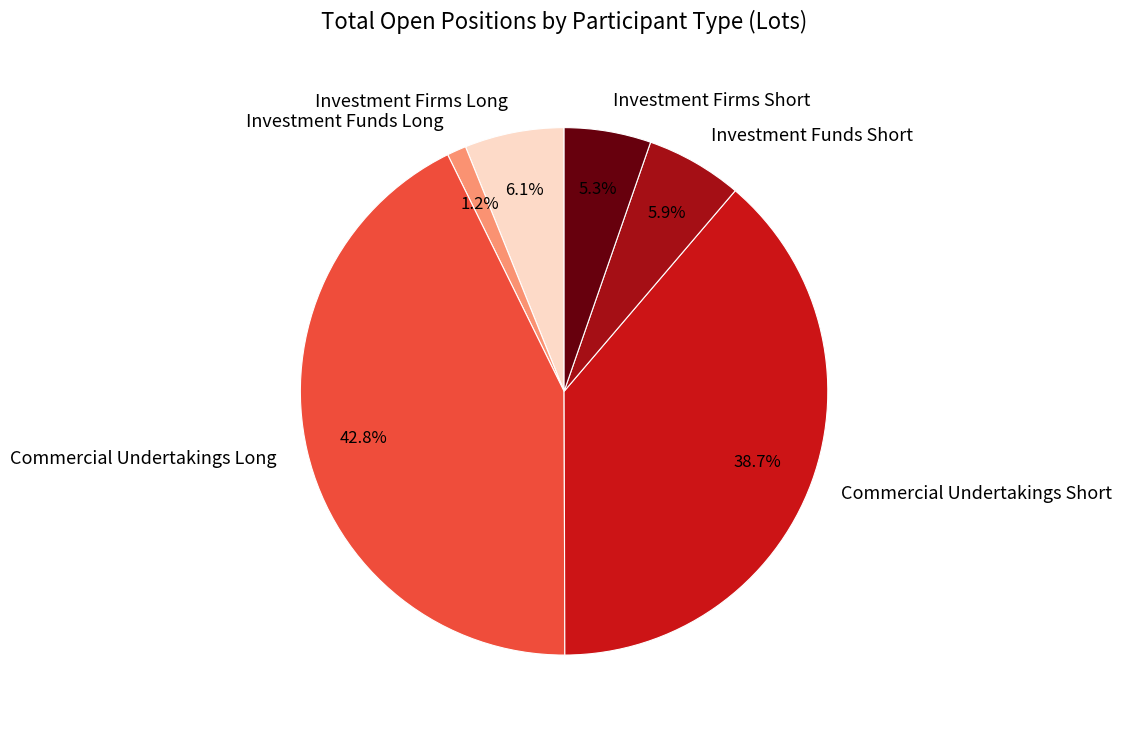

Combined, what portion of the pie is Investment Funds Short and Commercial Undertakings Short?

44.6%